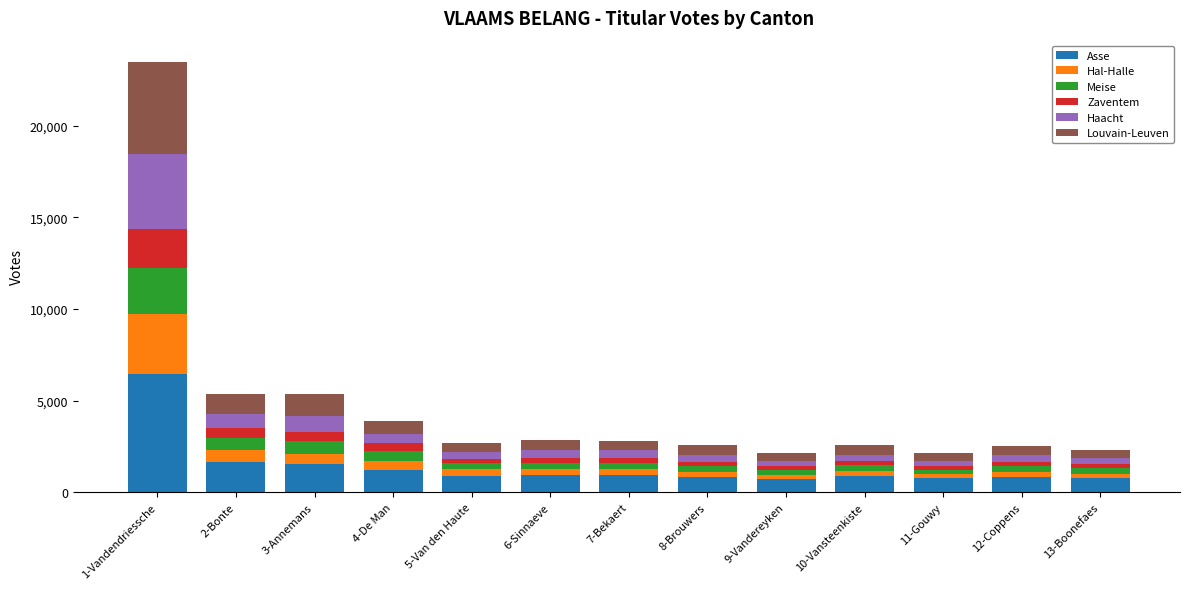

At which category is the sum across all series the highest?

1-Vandendriessche